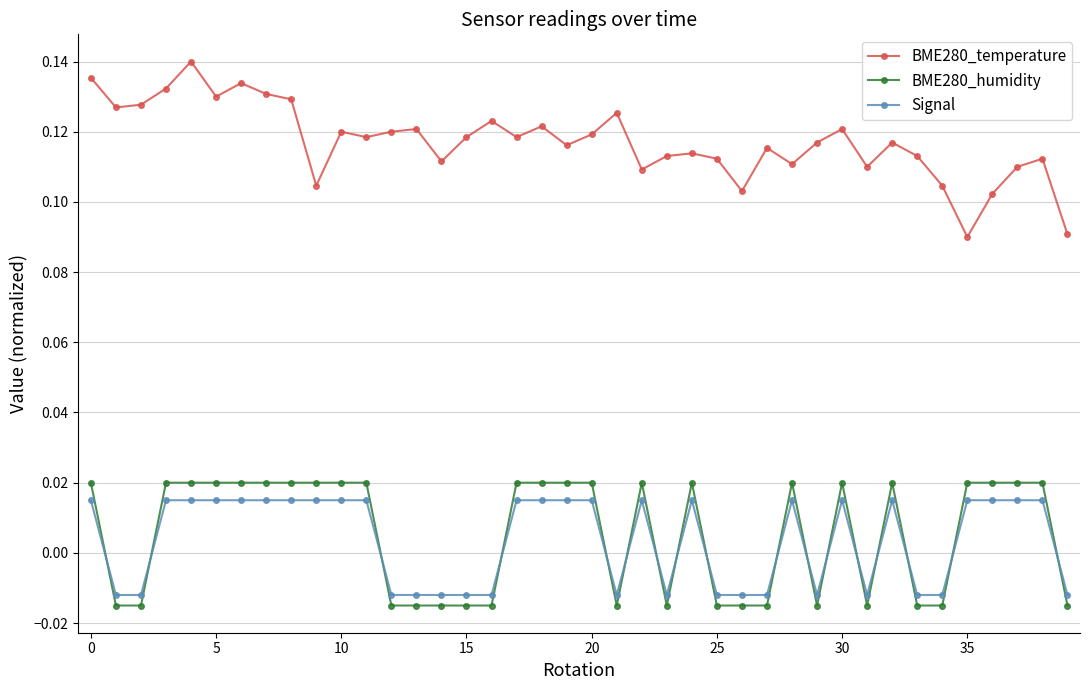

Is this an area chart (filled region under the line)?

No